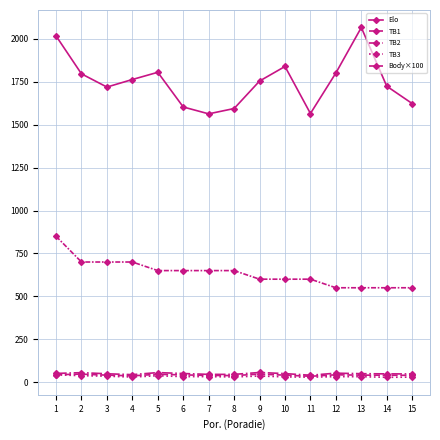

True or false: TB3 has more than 2 interior local peaks.

True